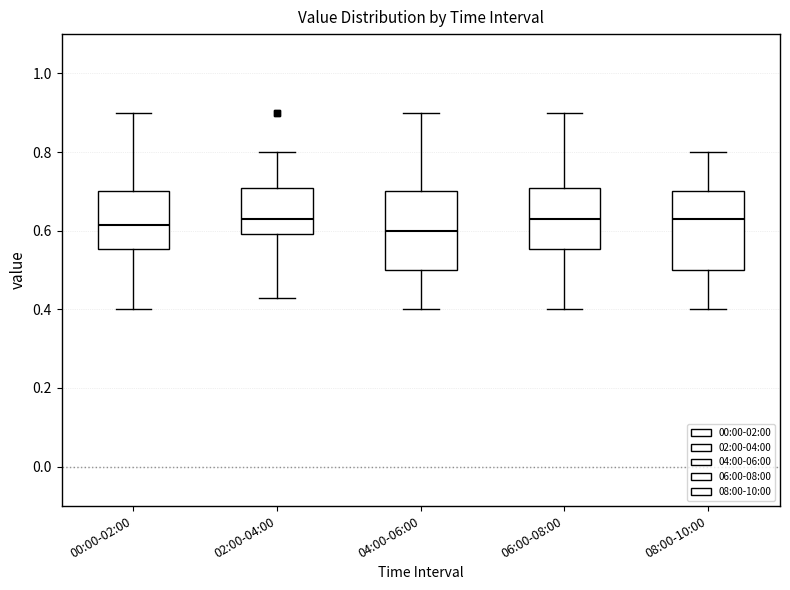

Where is the lower edge of the box for 00:00-02:00 on the y-axis? The values are not printed on the chart, so give them approximately, as read against the axis.

0.56